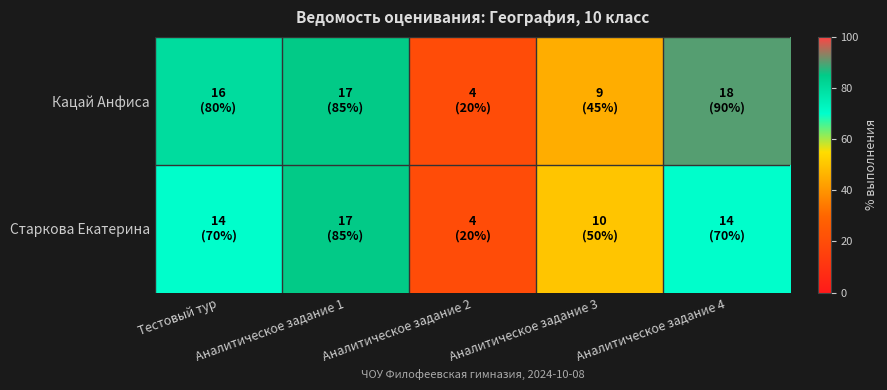

At which category does the chart reach its peak across all series?

Аналитическое задание 4